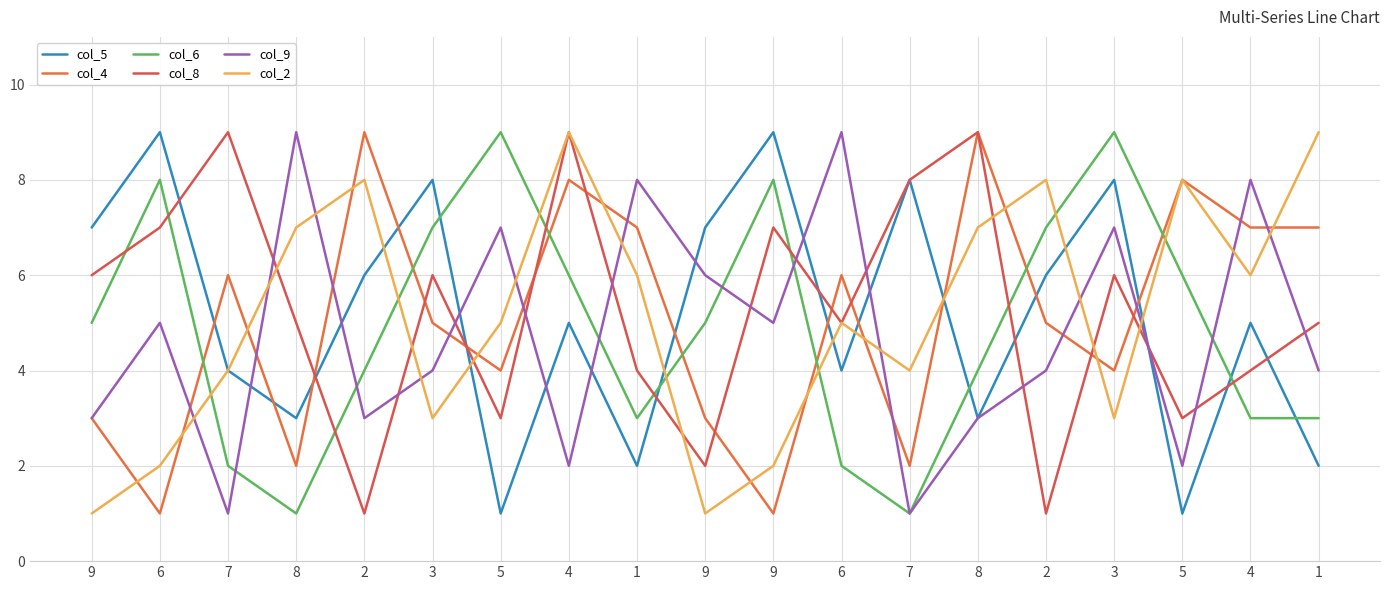

What value does the col_9 series have at 6?

5